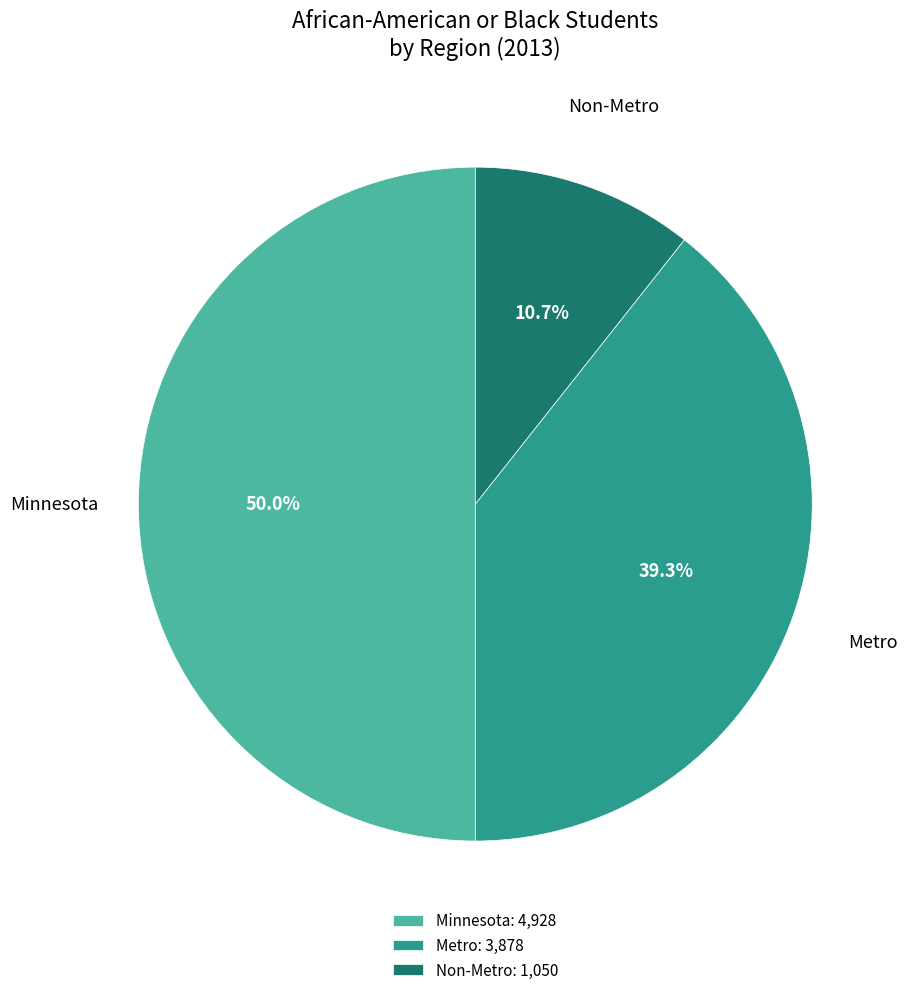

Which has a higher value, Non-Metro or Minnesota?

Minnesota